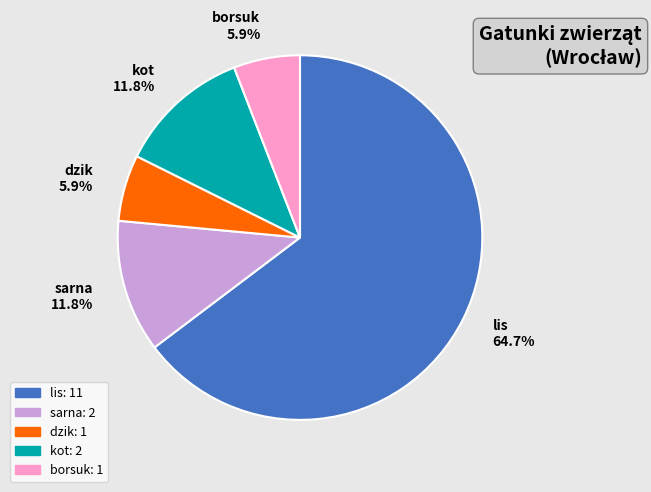

The lis slice represents 65% of the pie. True or false?

True